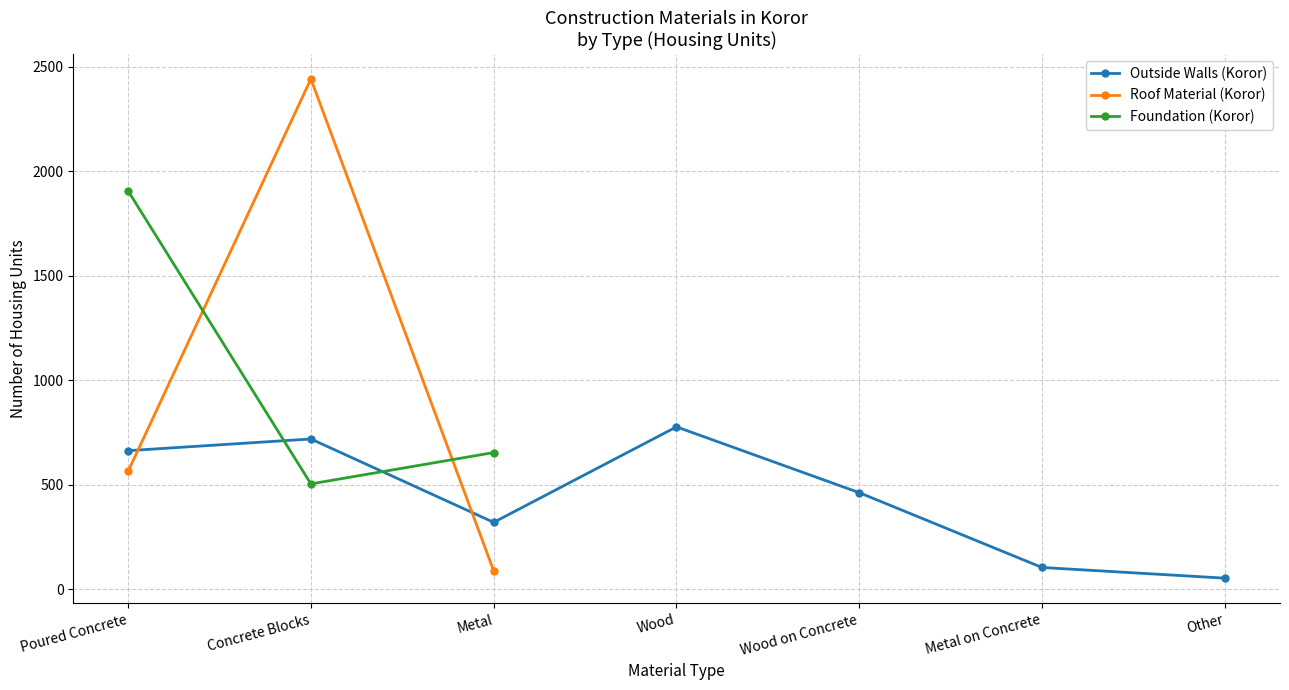

How many series are shown in this chart?

3